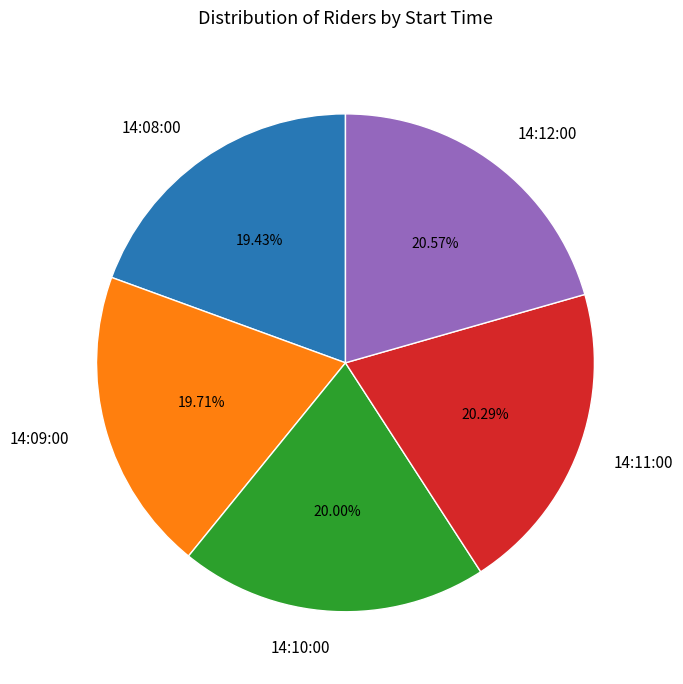

Is it true that 14:12:00 is 30% of the pie?

False